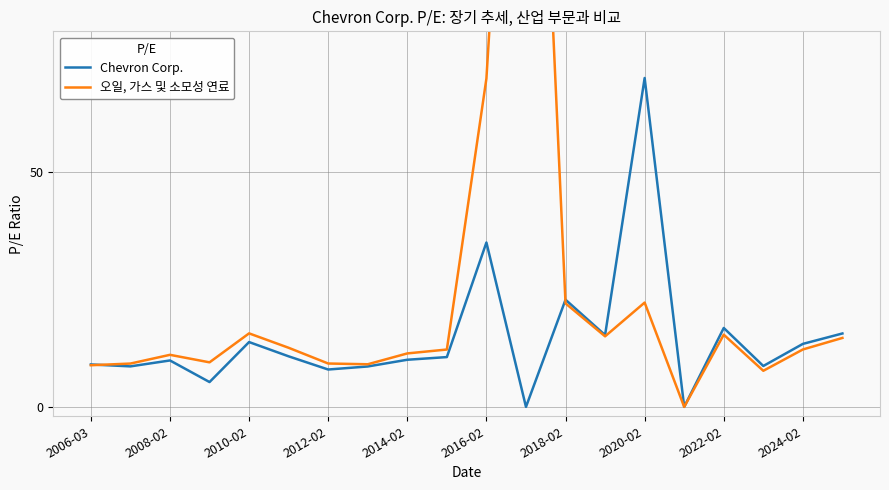

What is the highest value of the Chevron Corp. series?

70.1